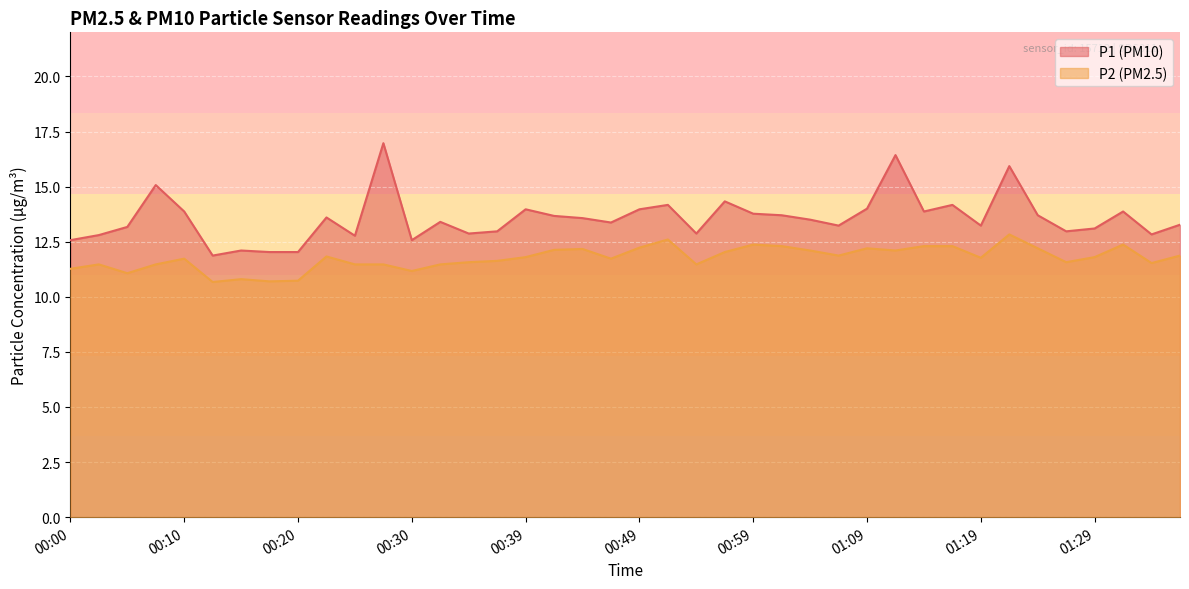

Rank the series by their average value, from lowest to highest.

P2 (PM2.5), P1 (PM10)